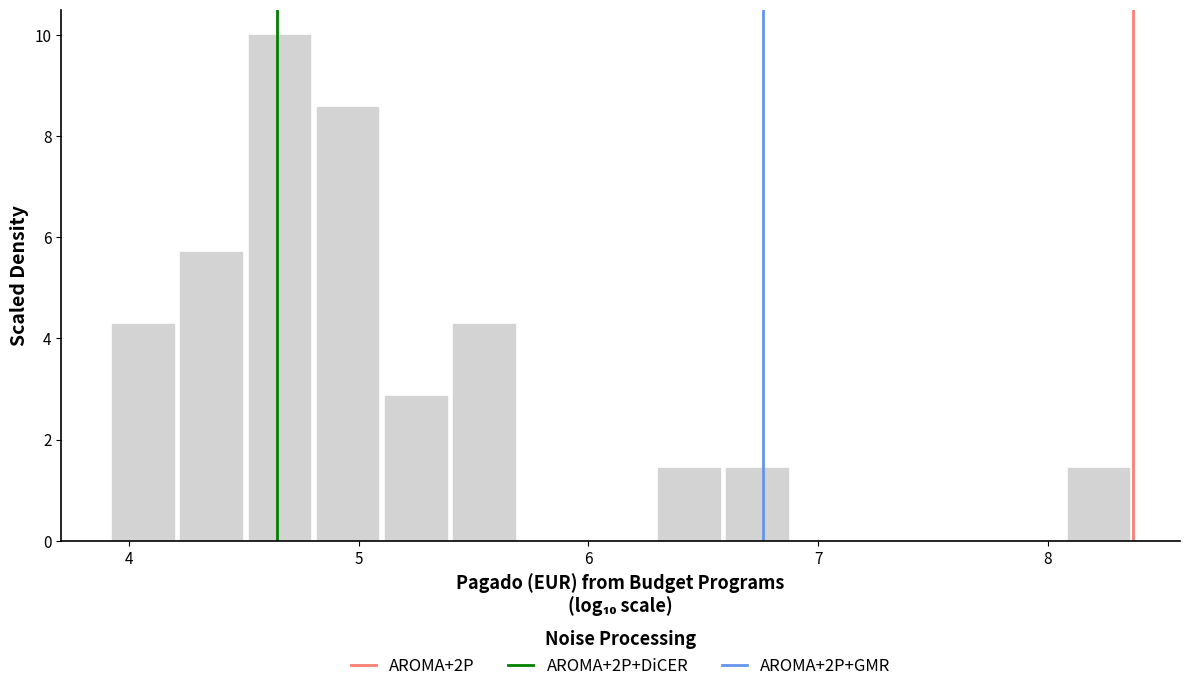

Around what value on the x-axis is the tallest bar? Give the approximate position of its centre, as read against the axis.

4.7